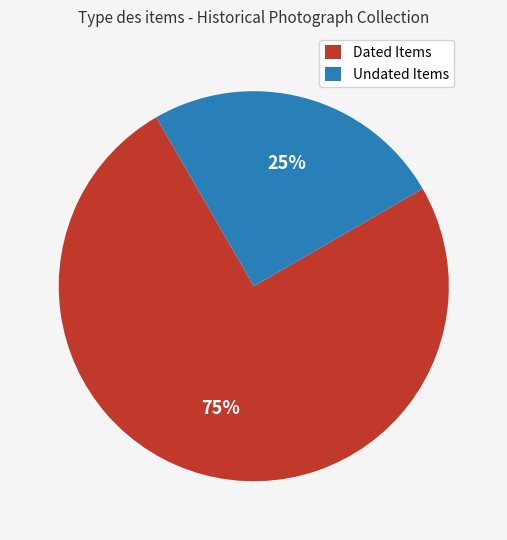

Combined, do Undated Items and Dated Items account for over 50%?

Yes